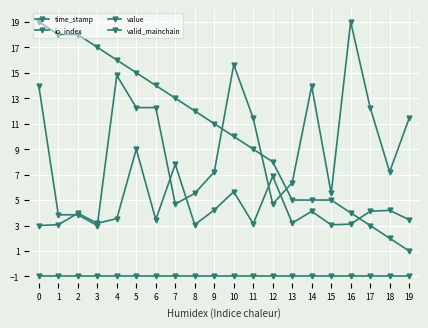

True or false: io_index has a value of 18.8 at 5.

False